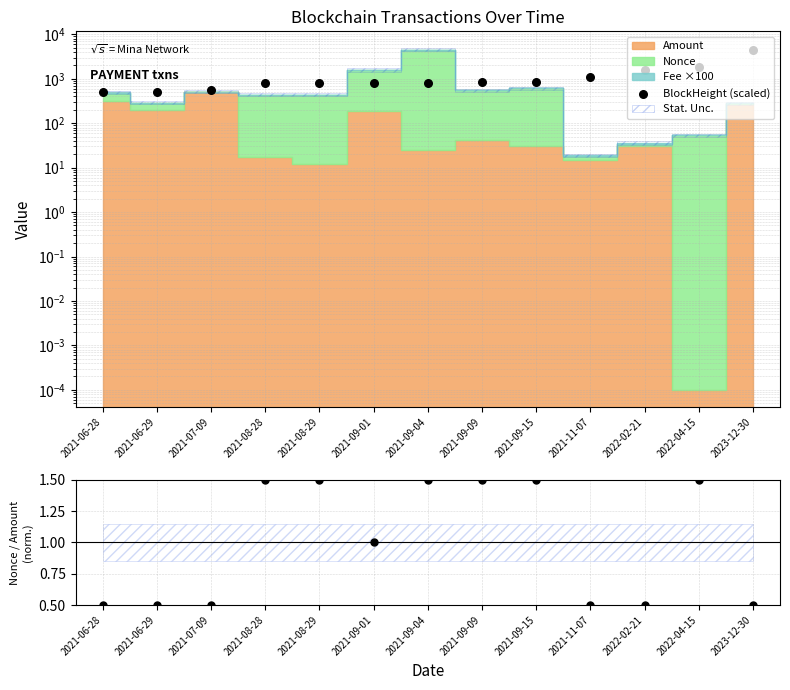

Is the value of BlockHeight (scaled) at 2021-06-28 greater than the value of Nonce/Amount ratio at 2021-09-01?

Yes